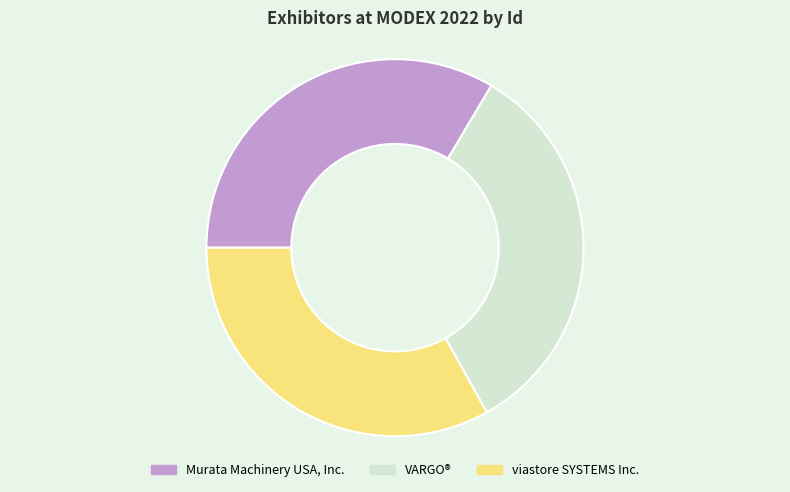

The viastore SYSTEMS Inc. slice represents 23% of the pie. True or false?

False